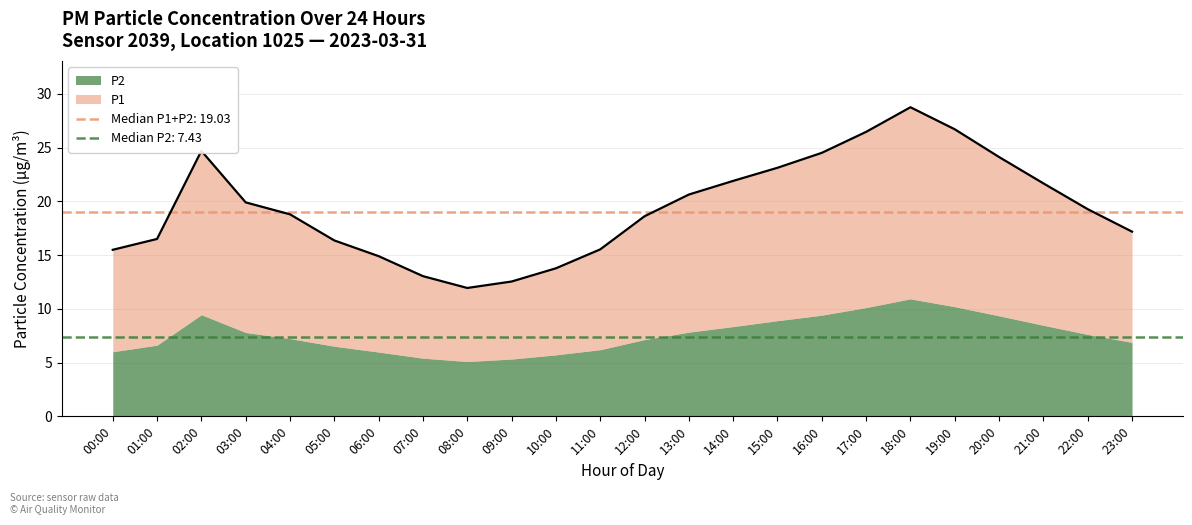

List the labels in order of value, smallest first.

08:00, 09:00, 07:00, 10:00, 06:00, 00:00, 11:00, 05:00, 01:00, 23:00, 12:00, 04:00, 22:00, 03:00, 13:00, 21:00, 14:00, 15:00, 20:00, 16:00, 02:00, 17:00, 19:00, 18:00